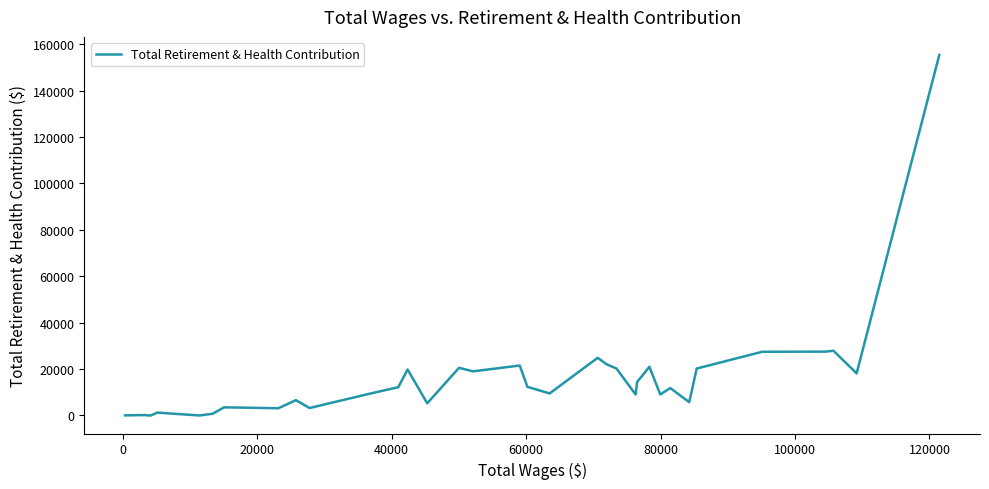

What is the difference between the maximum and minimum values?

155404